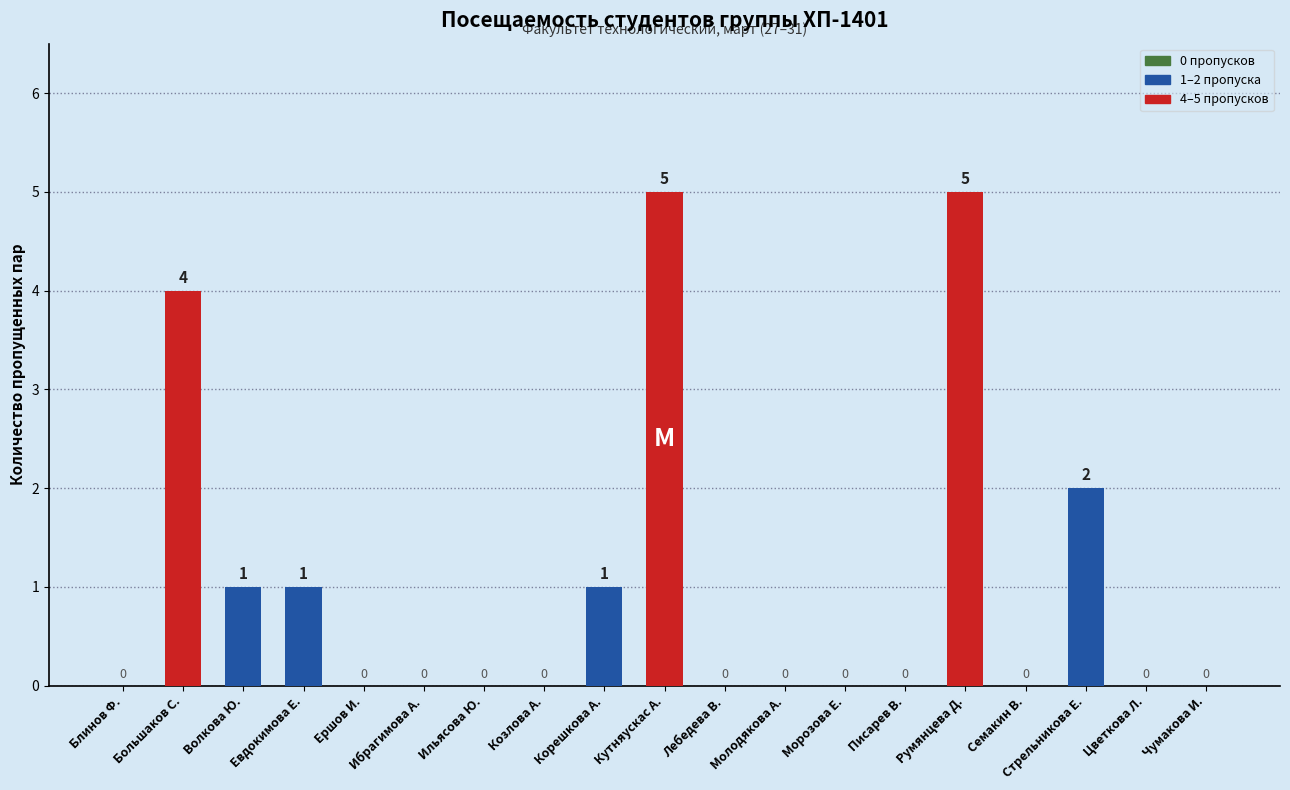

True or false: the data shows -3 at Чумакова И..

False